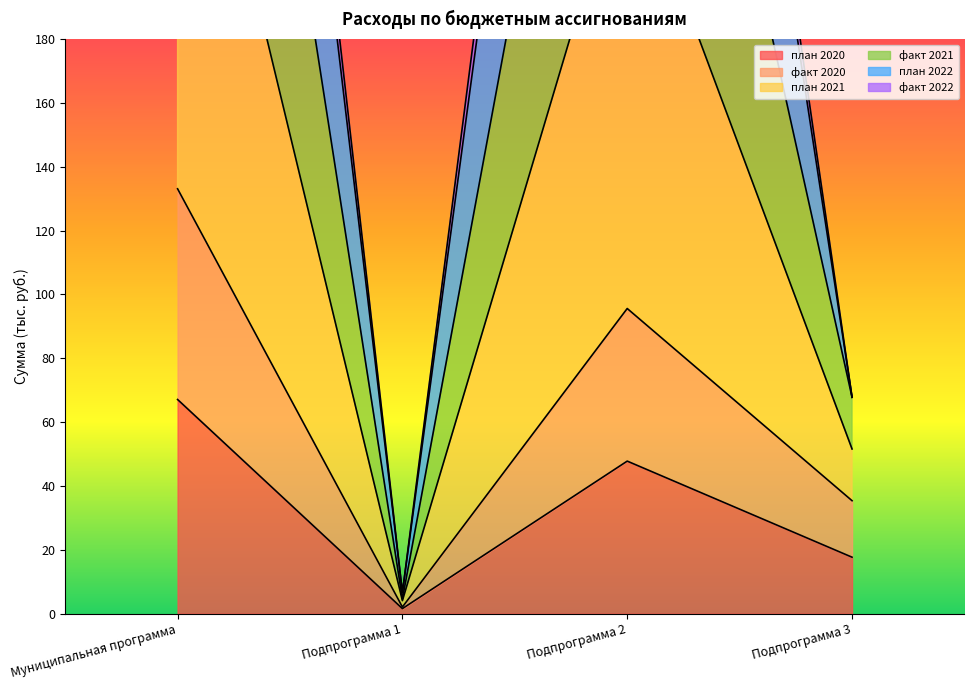

At which label is план 2020 closest to 34?

Подпрограмма 2